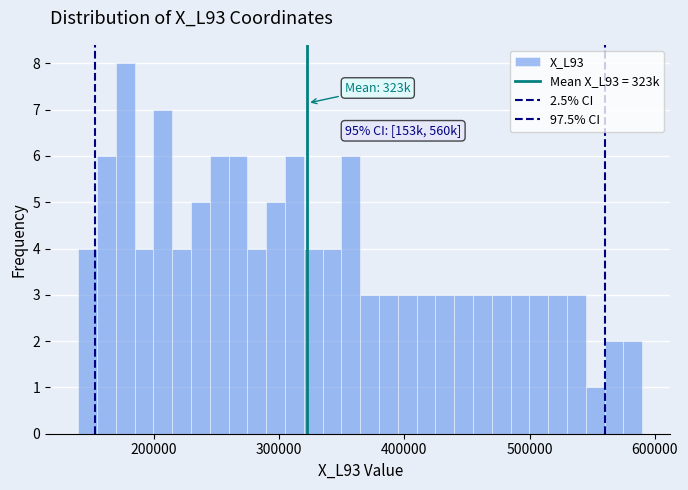

Around what value on the x-axis is the tallest bar? Give the approximate position of its centre, as read against the axis.

180000